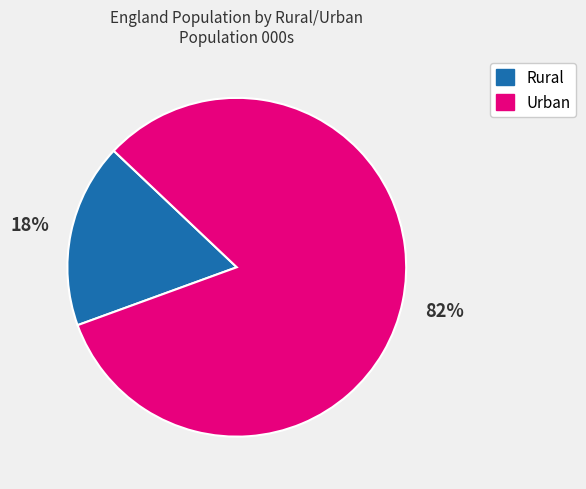

To the nearest percent, what is the combined percentage of Urban and Rural?

100%